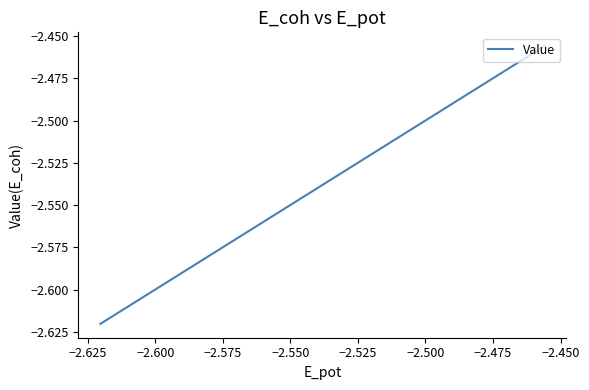

True or false: the data has more than 2 interior local peaks.

False